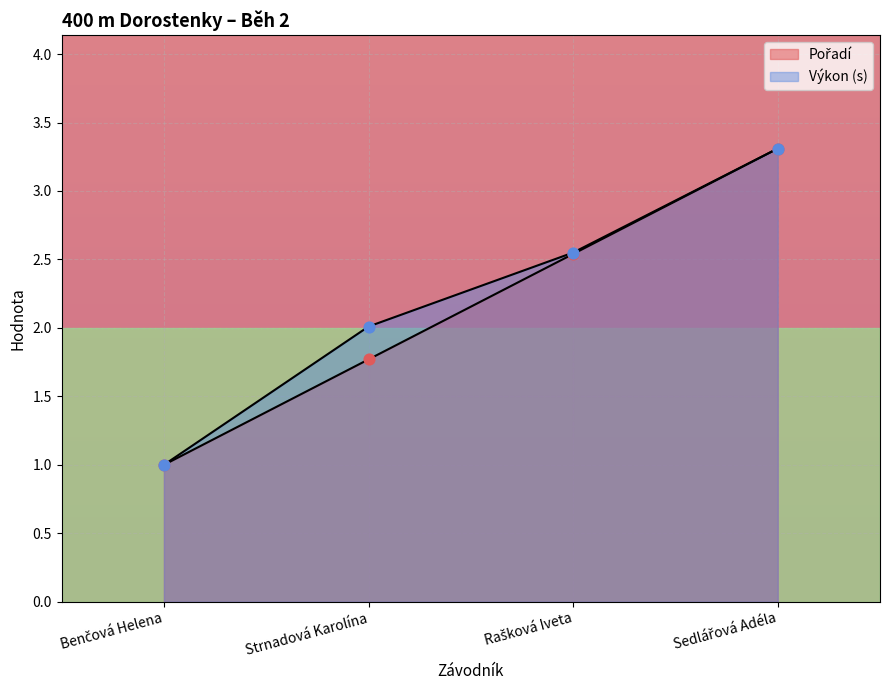

Is the value of Pořadí at Strnadová Karolína greater than the value of Výkon at Sedlářová Adéla?

No